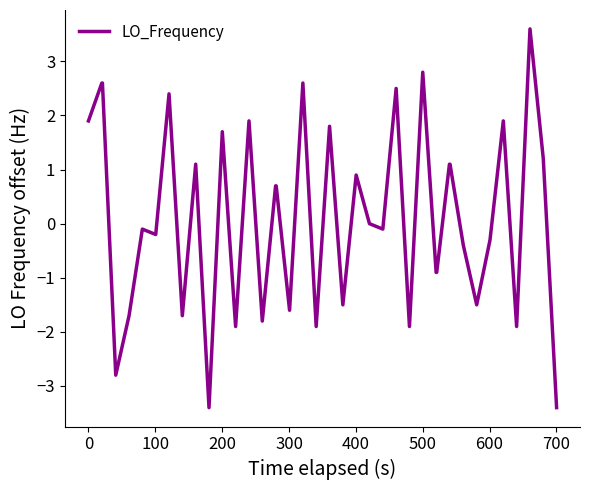

What is the greatest value displayed?

3.6